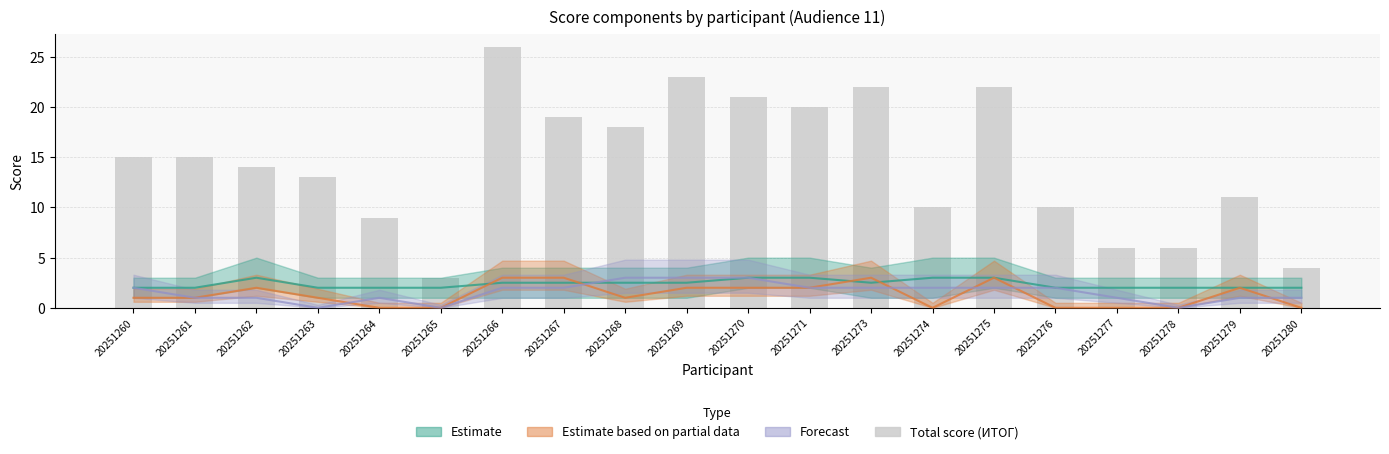

What is the difference between the maximum and minimum values?

23